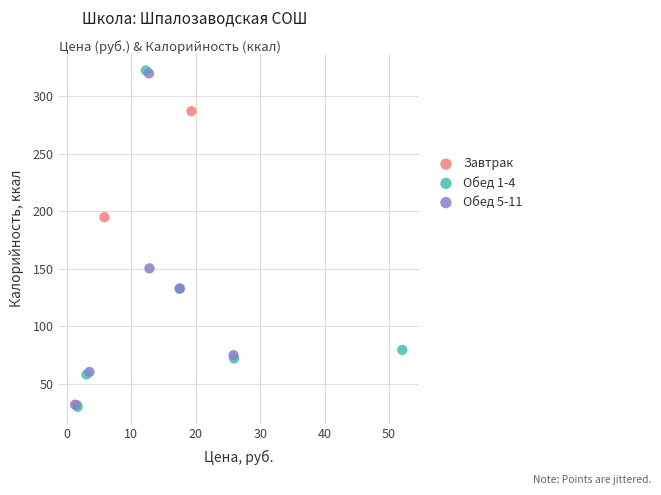

Which series has the largest Y range (max minus min)?

Обед 1-4